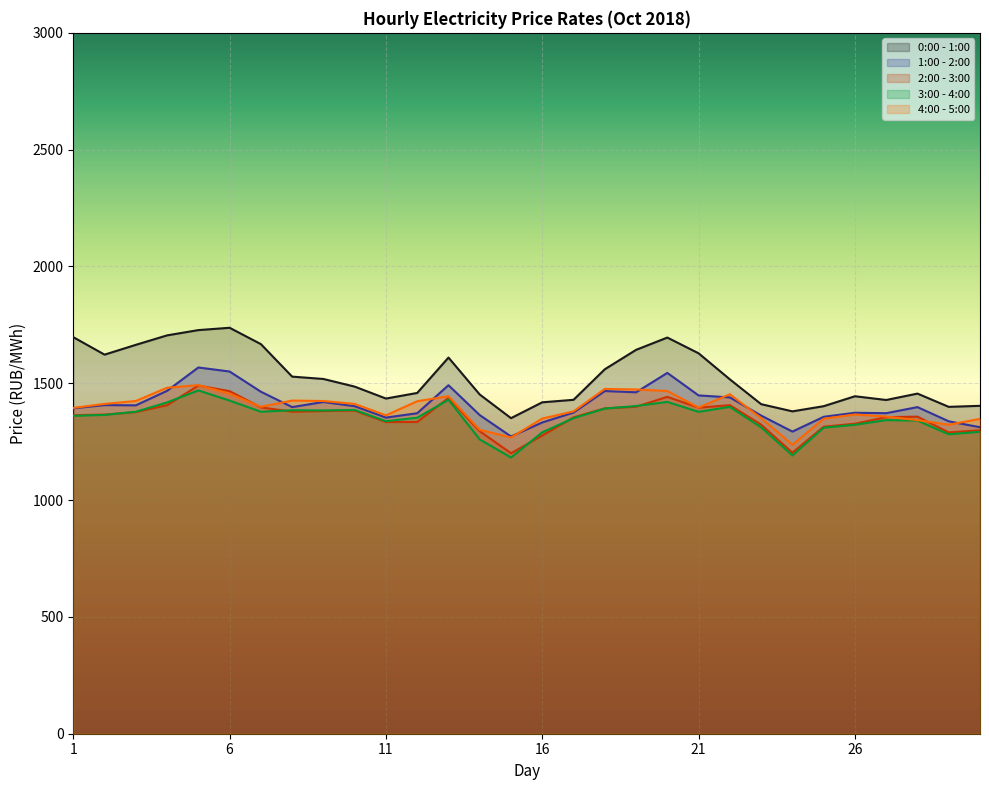

The value of 0:00 - 1:00 at 29 is 1399.1. True or false?

True